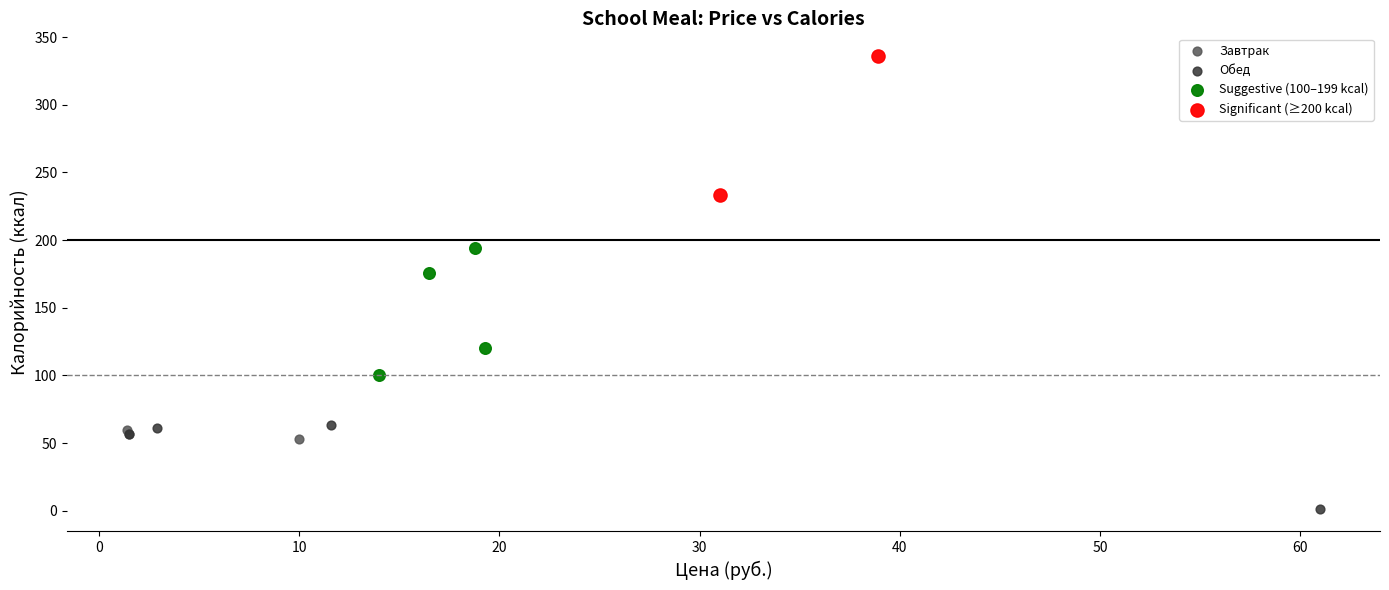

Which series has the widest spread of Y values?

Significant (≥200 kcal)